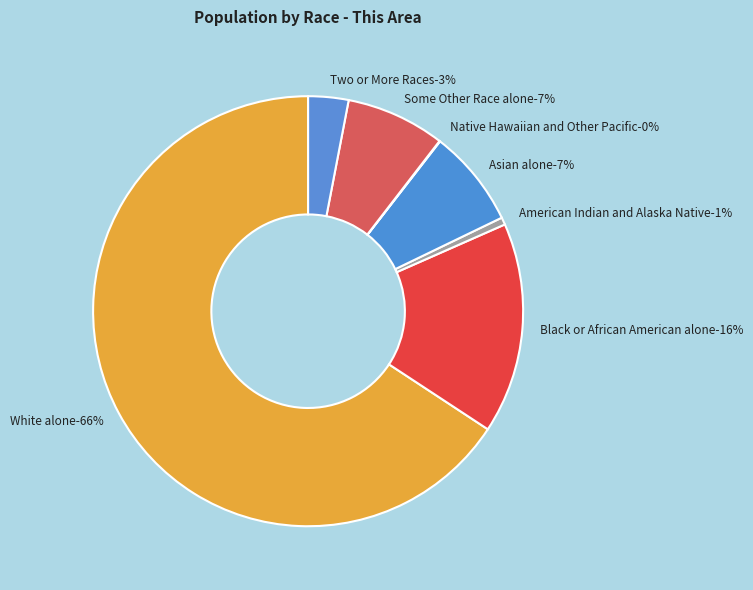

Rank the categories by value from highest to lowest.

White alone, Black or African American alone, Some Other Race alone, Asian alone, Two or More Races, American Indian and Alaska Native, Native Hawaiian and Other Pacific